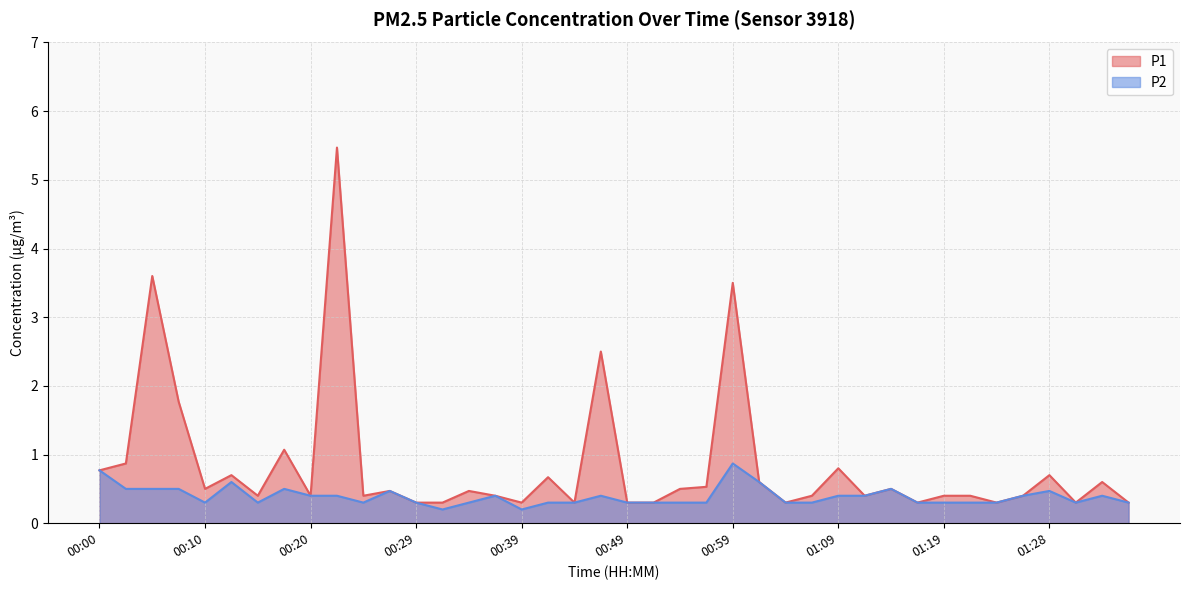

How many P2 values are between 0 and 1?

40